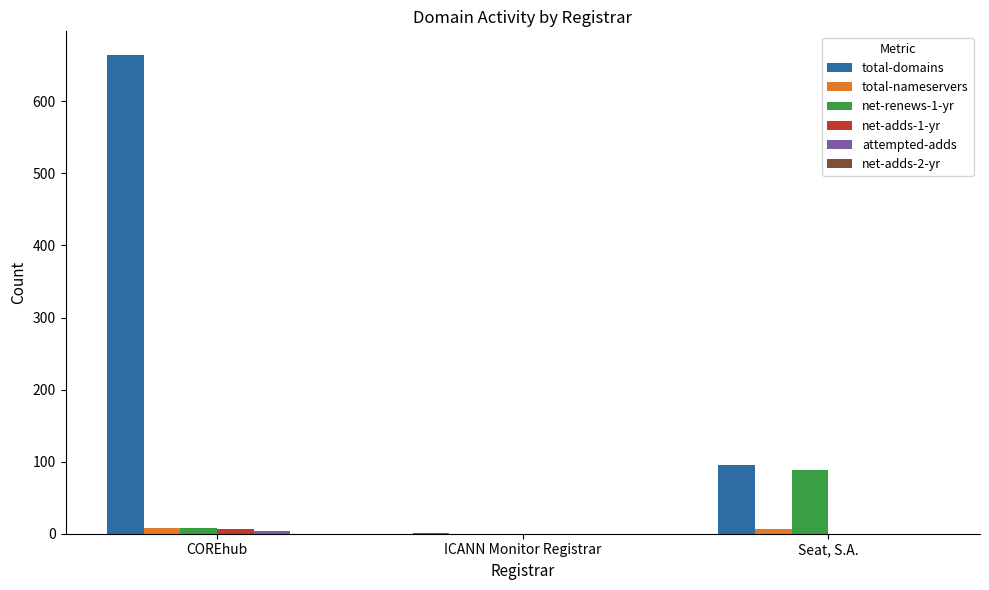

Which series has the largest total across all categories?

total-domains